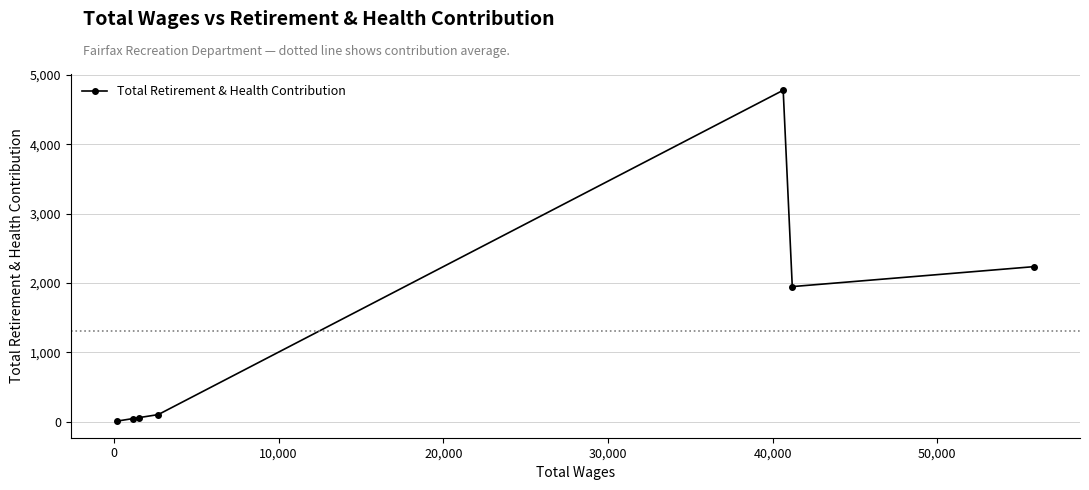

What is the difference between the maximum and minimum values?

4773